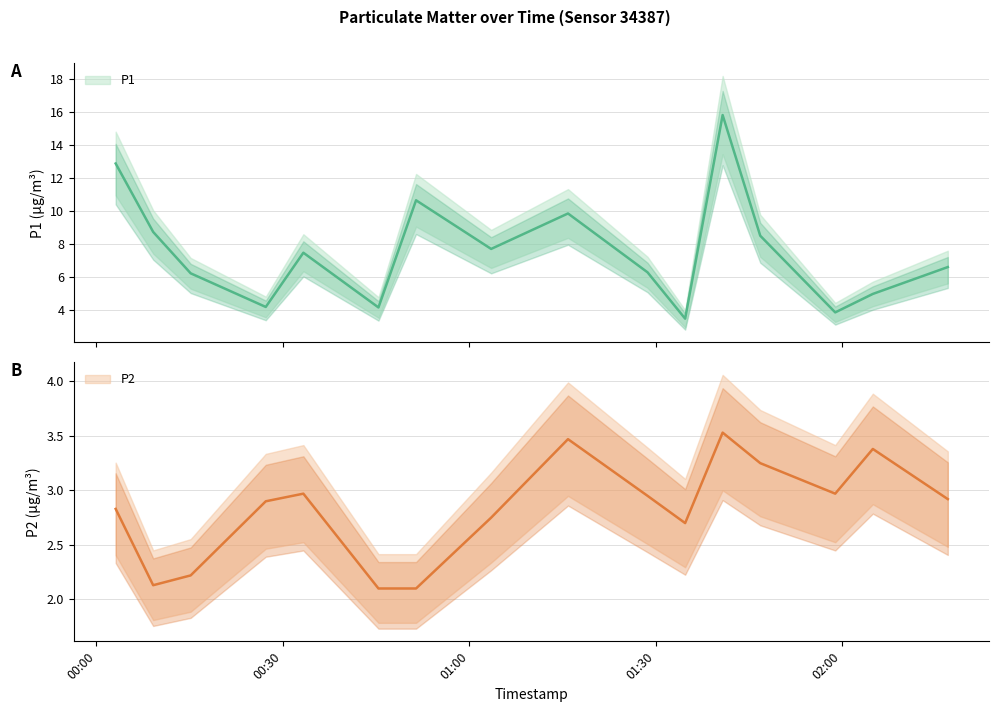

True or false: P2 has a value of 5.9 at 2023-07-28T01:40:47.

False